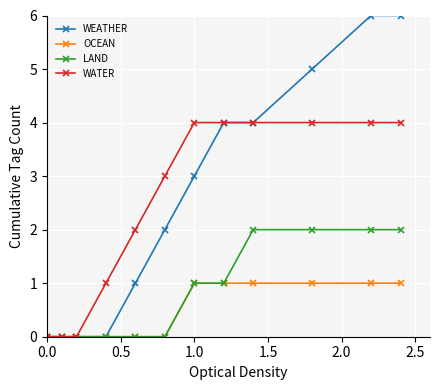

How many lines are shown in the chart?

4